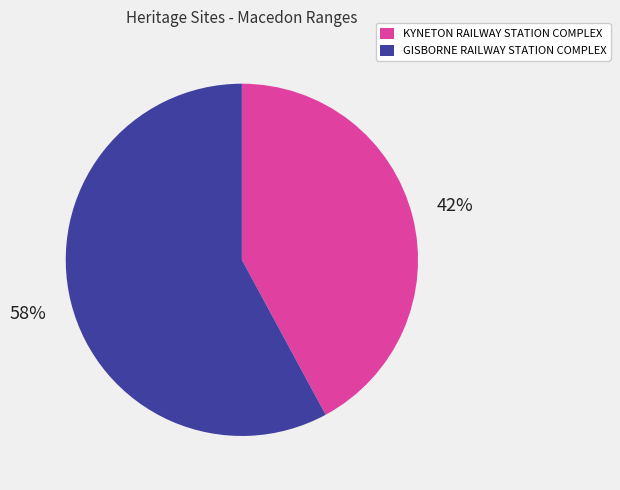

Do KYNETON RAILWAY STATION COMPLEX and GISBORNE RAILWAY STATION COMPLEX together represent more than half of the pie?

Yes